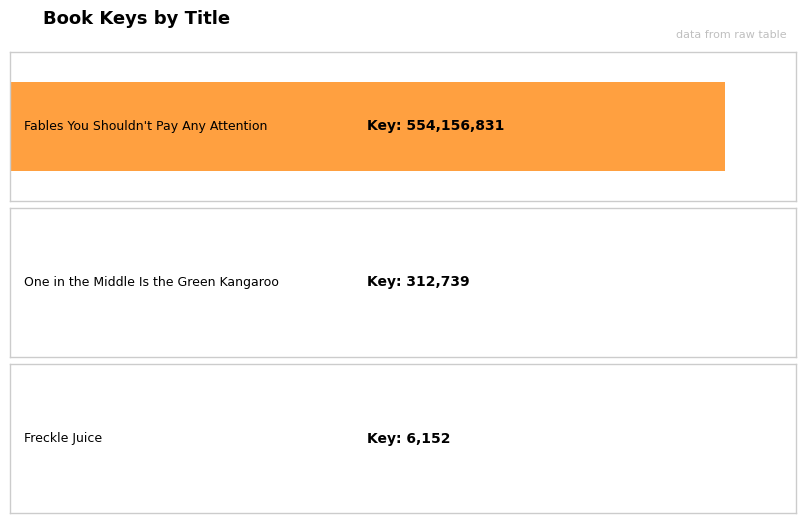

True or false: the data shows 554156831 at Fables You Shouldn't Pay Any Attention.

True